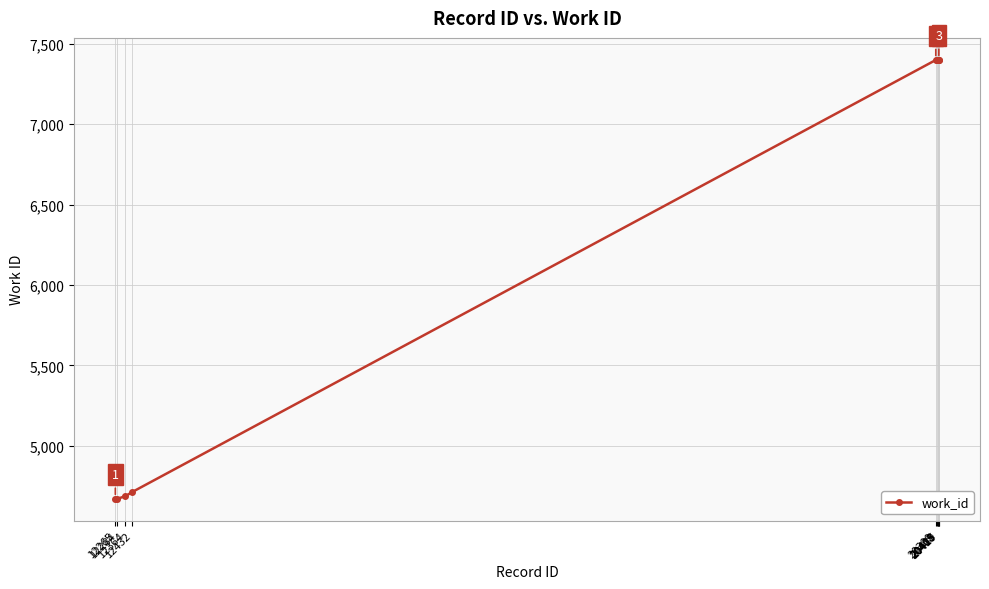

What is the average value?

6314